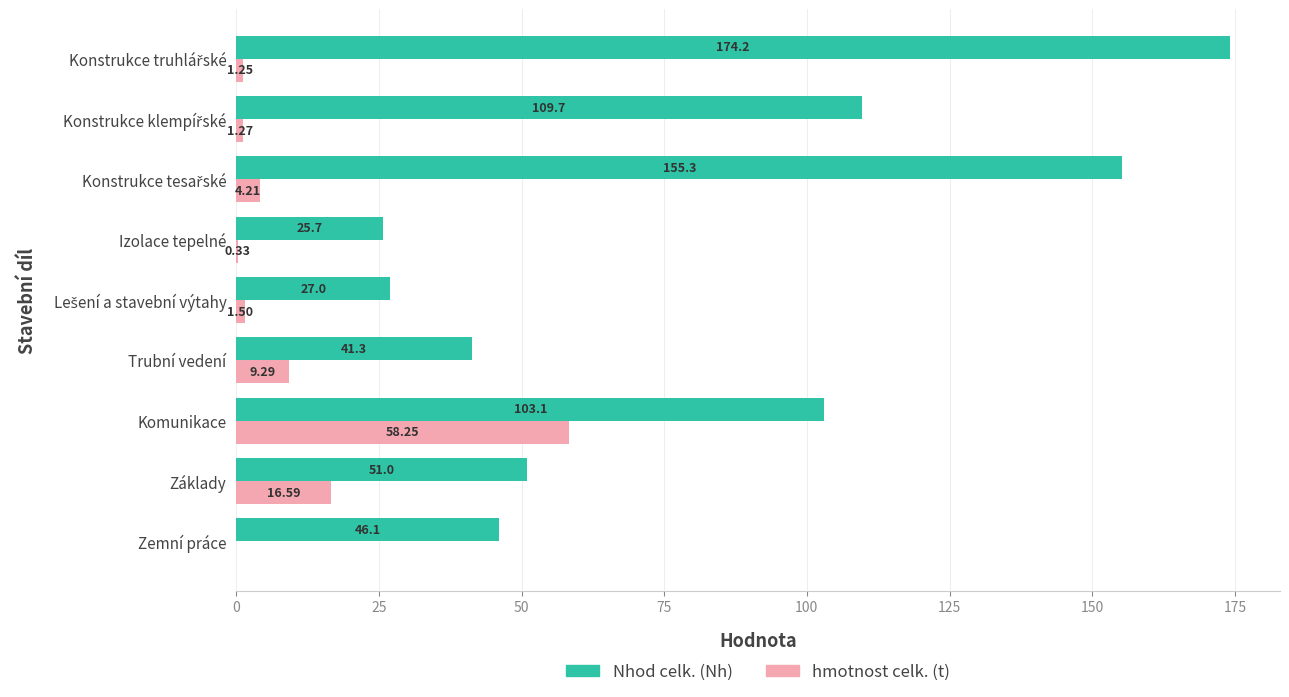

At which label is Nhod celk. (Nh) closest to 99?

Komunikace